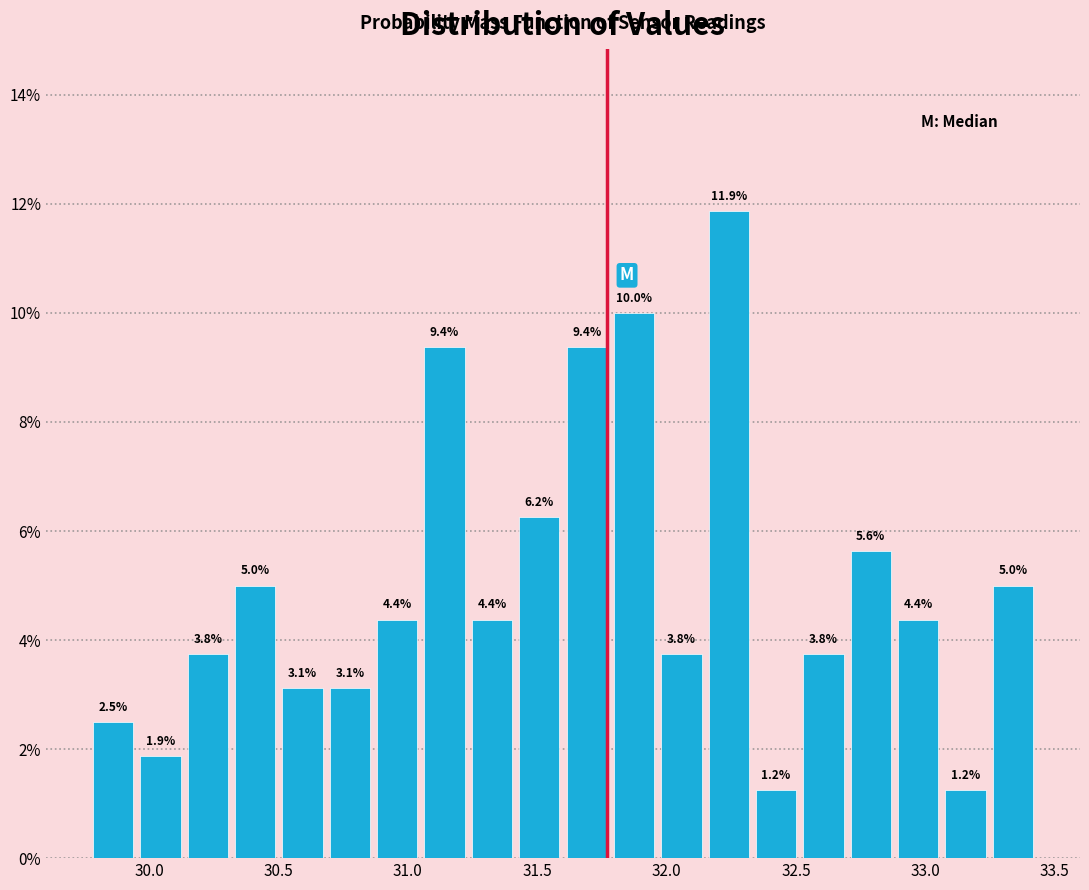

Around what value on the x-axis is the tallest bar? Give the approximate position of its centre, as read against the axis.

32.25